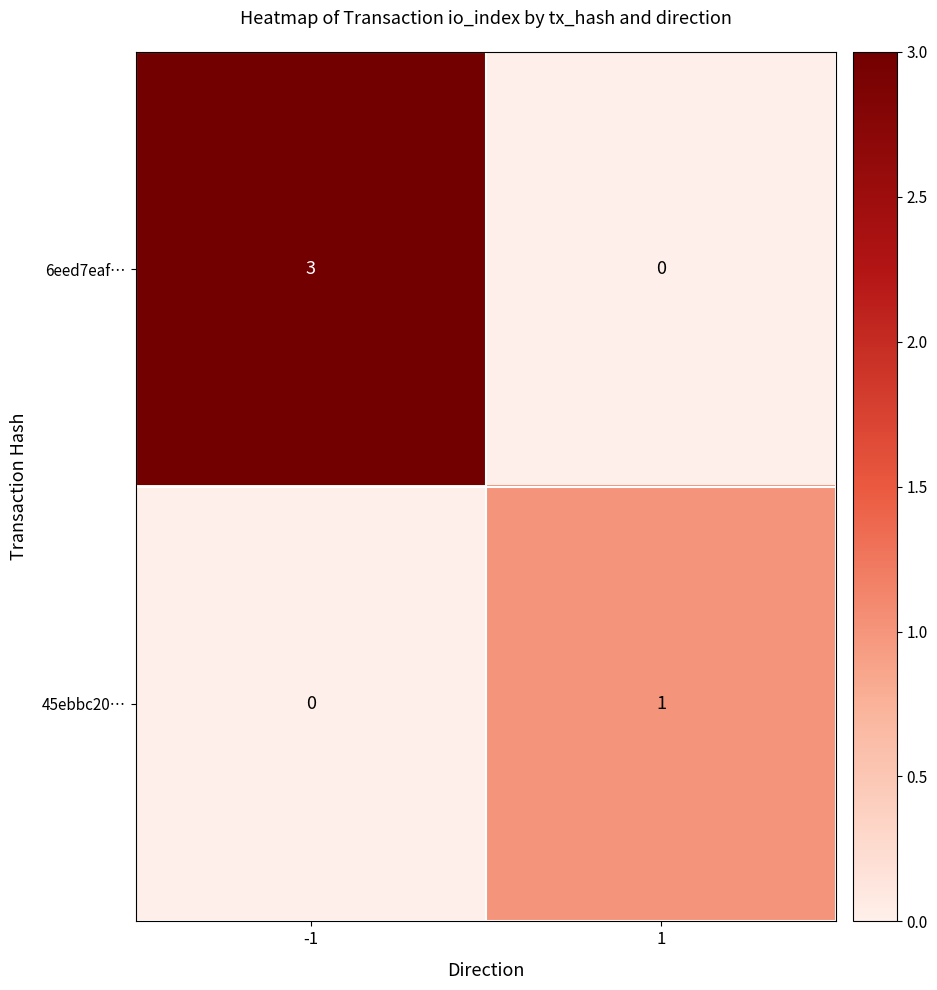

What is the approximate value of 6eed7eaf… at -1?

3